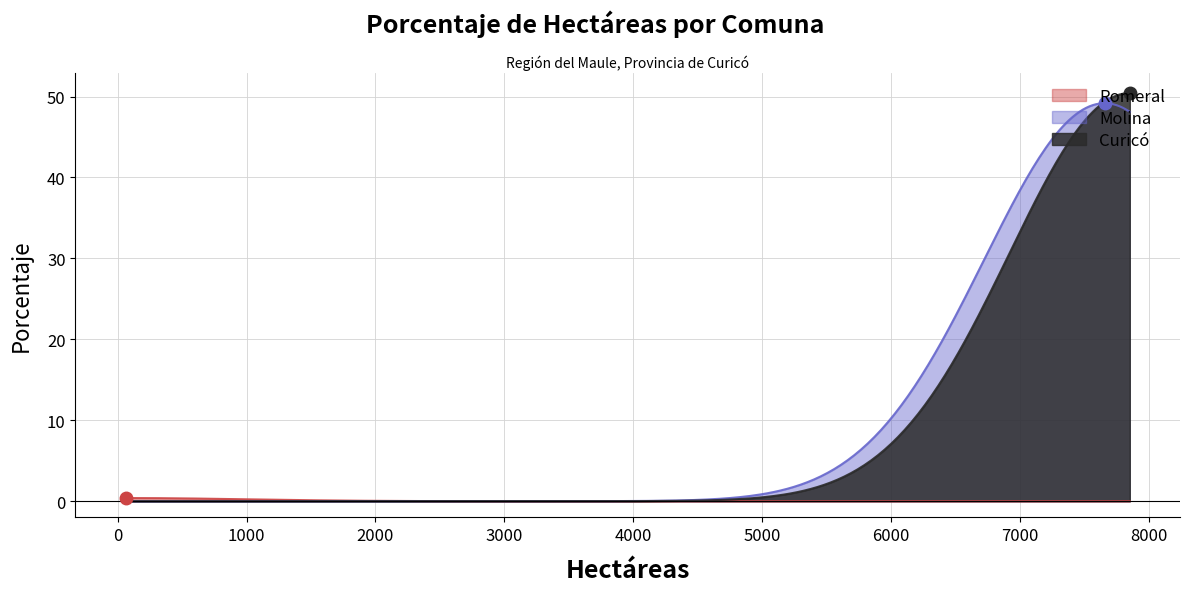

How many lines are shown in the chart?

3